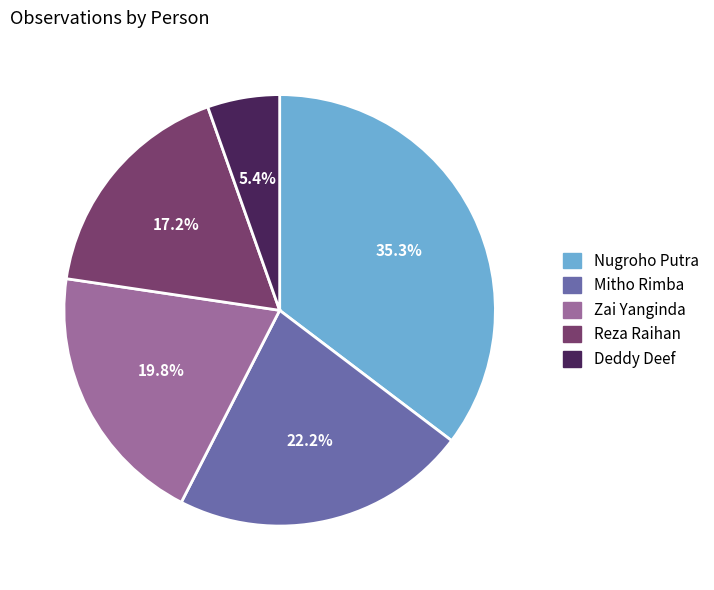

To the nearest percent, what is the average slice percentage?

20%